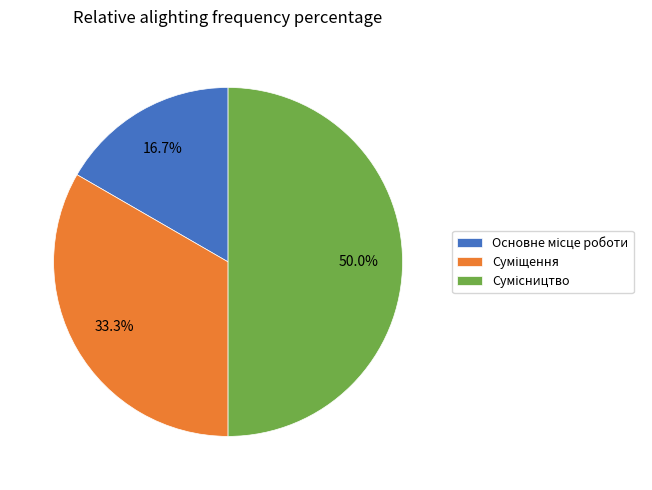

Do Сумісництво and Основне місце роботи together represent more than half of the pie?

Yes